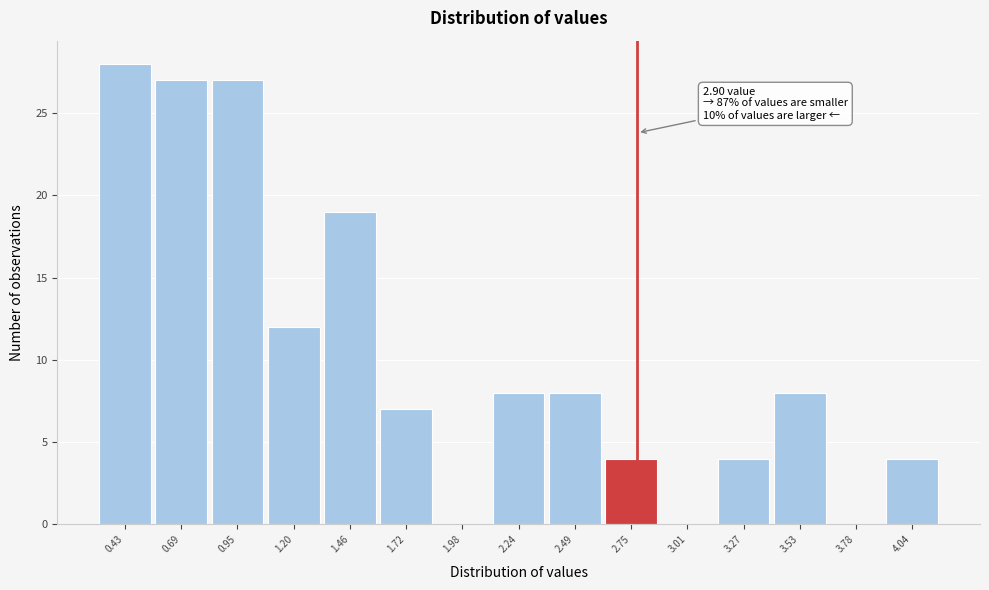

Reading left to right, extract all data points from this chart.

0.43=28	0.69=27	0.95=27	1.20=12	1.46=19	1.72=7	1.98=0	2.24=8	2.49=8	2.75=4	3.01=0	3.27=4	3.53=8	3.78=0	4.04=4